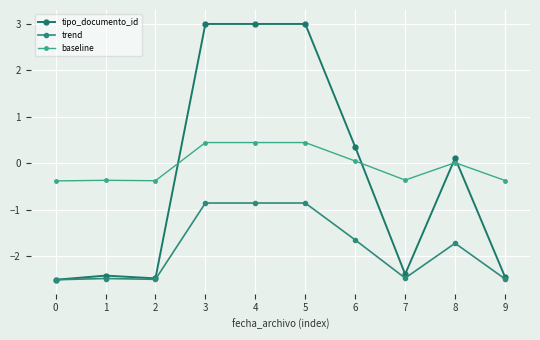

How many values in tipo_documento_id are above zero?

5